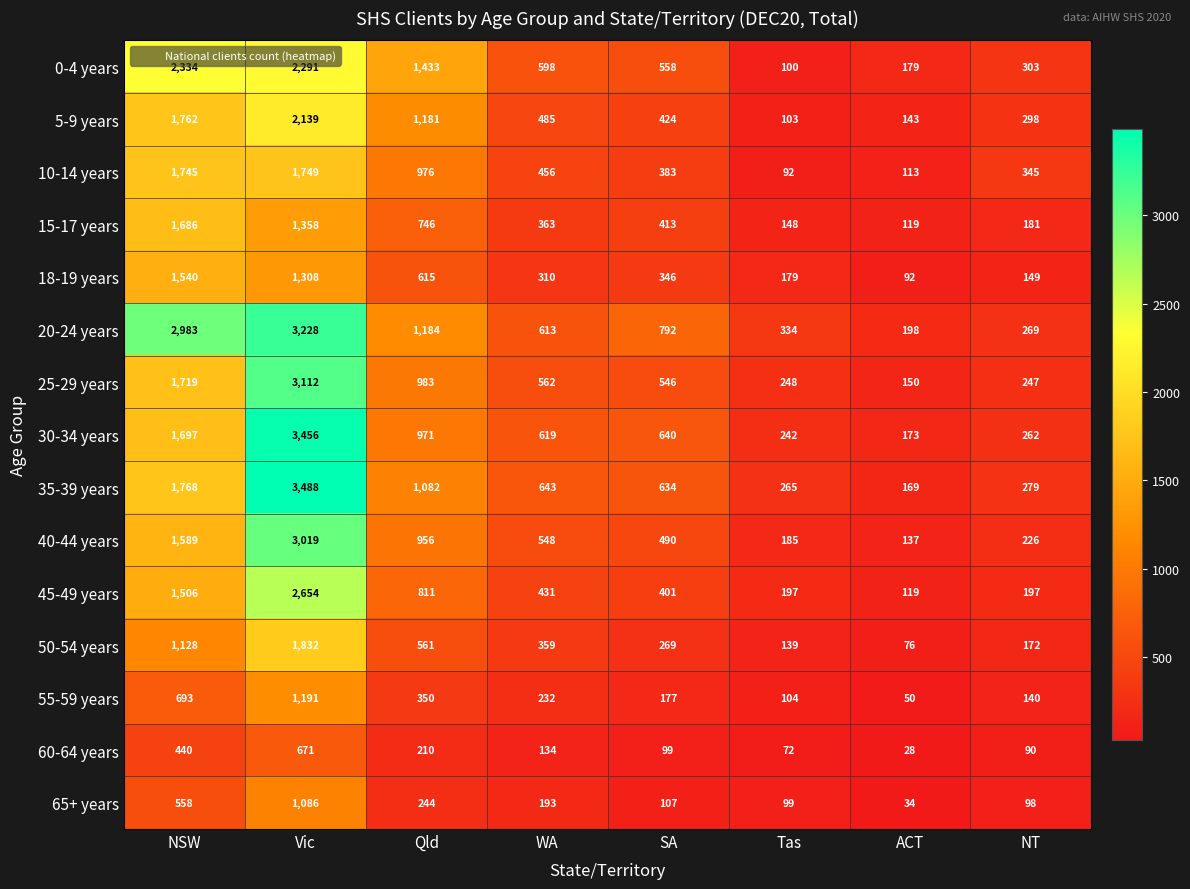

What is the difference between the second highest and minimum values in the 40-44 years series?

1452